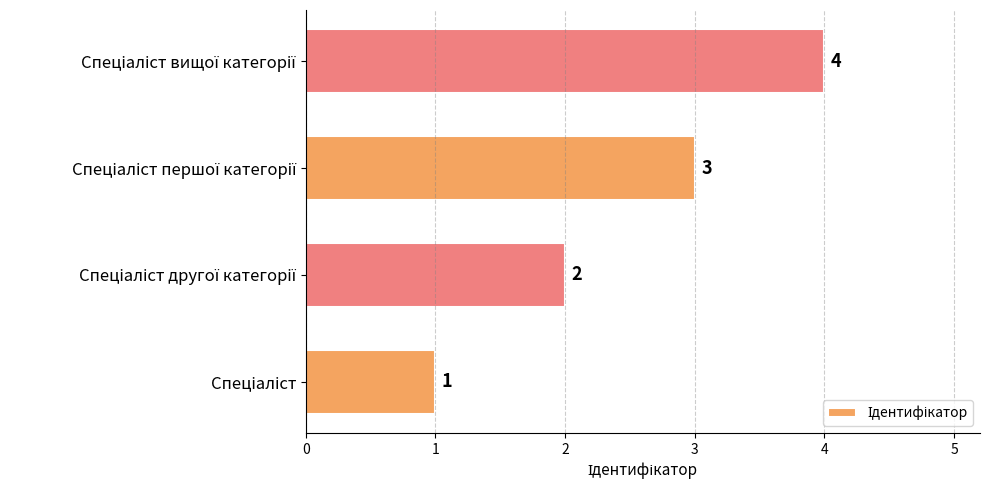

What is the sum of all values?

10